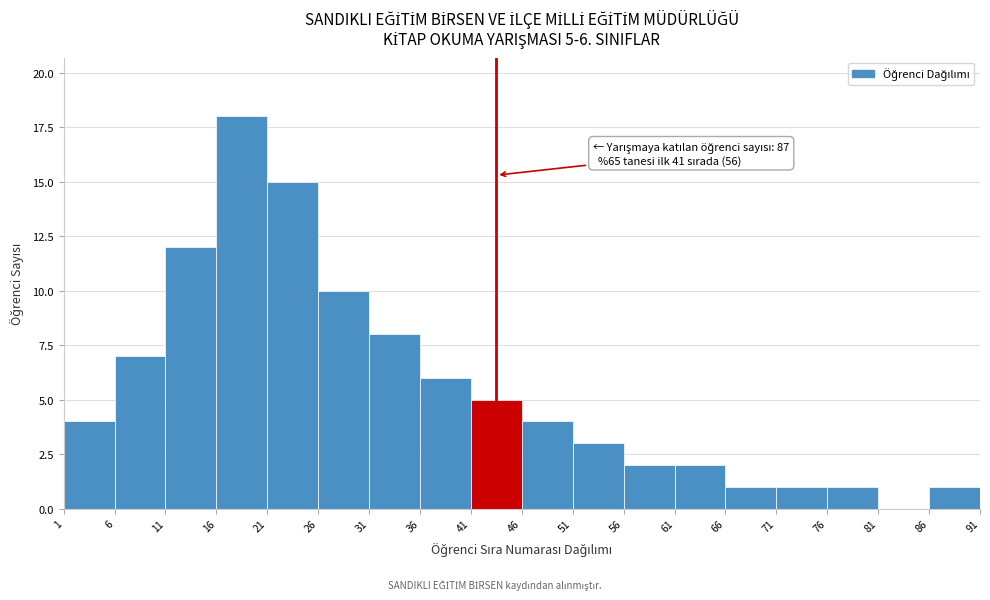

Over which range of the x-axis is the bar tallest?

16 to 21